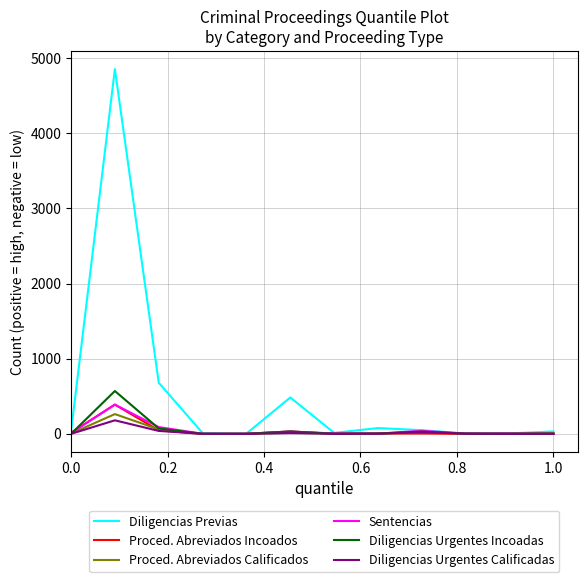

At how many categories does at least one series exceed 4122?

1